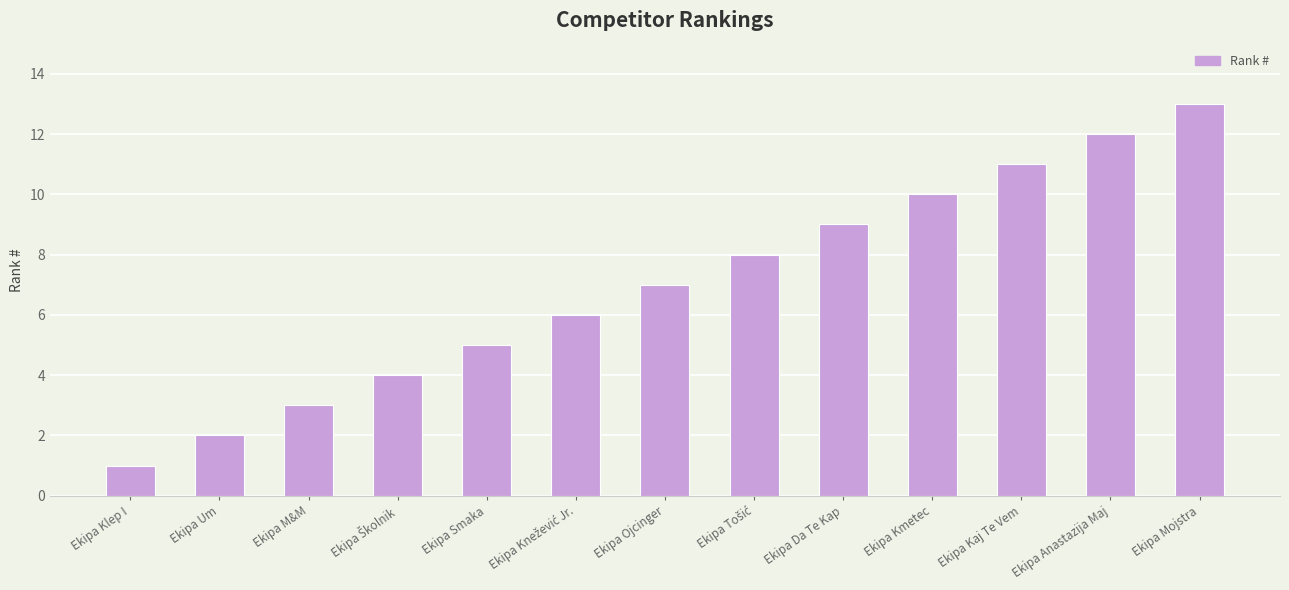

True or false: the data shows 3 at Ekipa M&M.

True